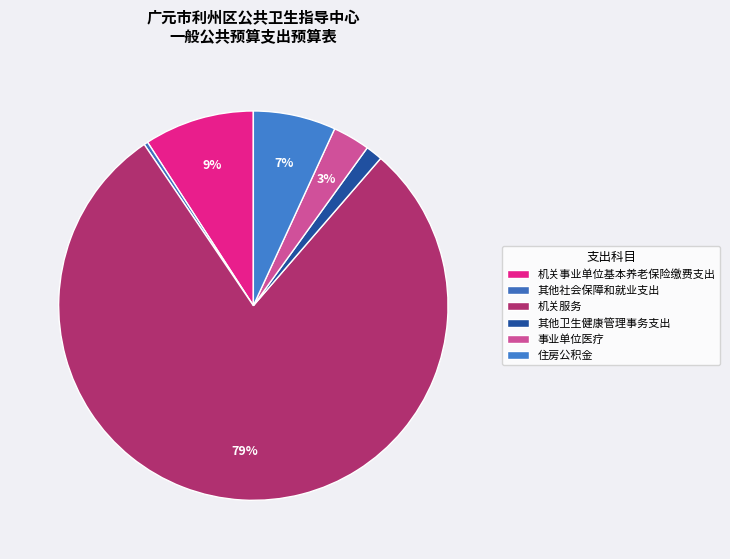

How many slices are in this pie chart?

6